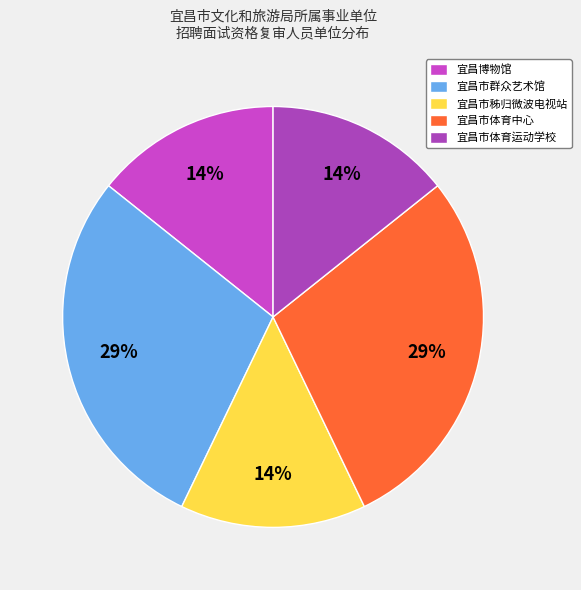

To the nearest percent, what percentage of the pie is 宜昌市群众艺术馆?

29%